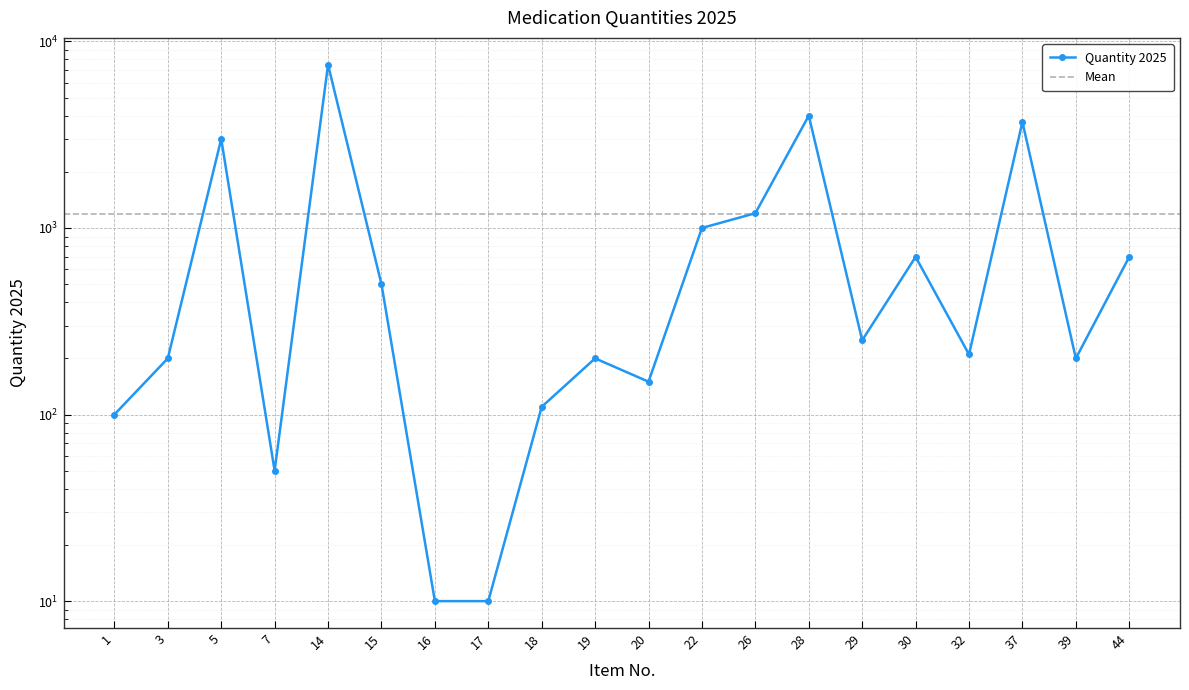

How many data points are less than 250?

10